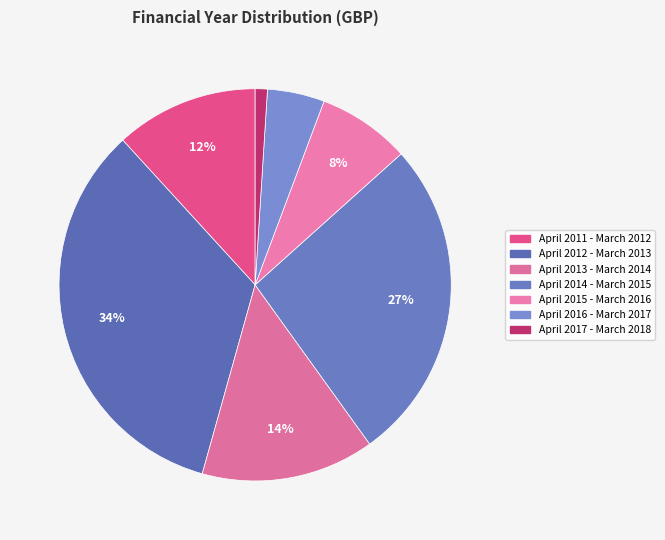

Which category has the smallest portion of the pie?

April 2017 - March 2018